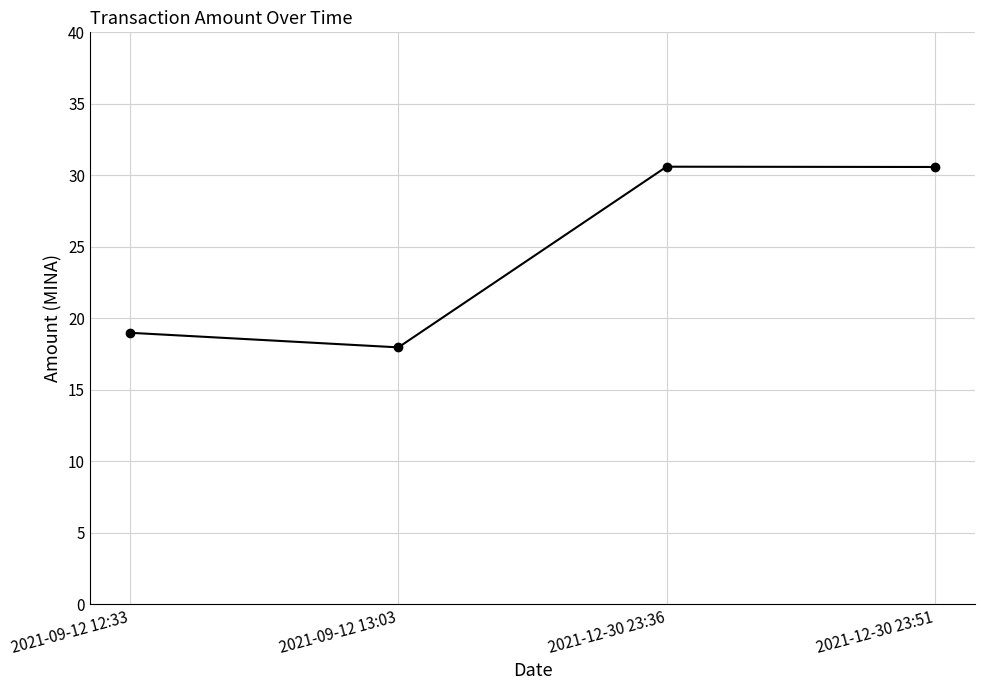

What is the label of the 3rd point from the right?

2021-09-12 13:03